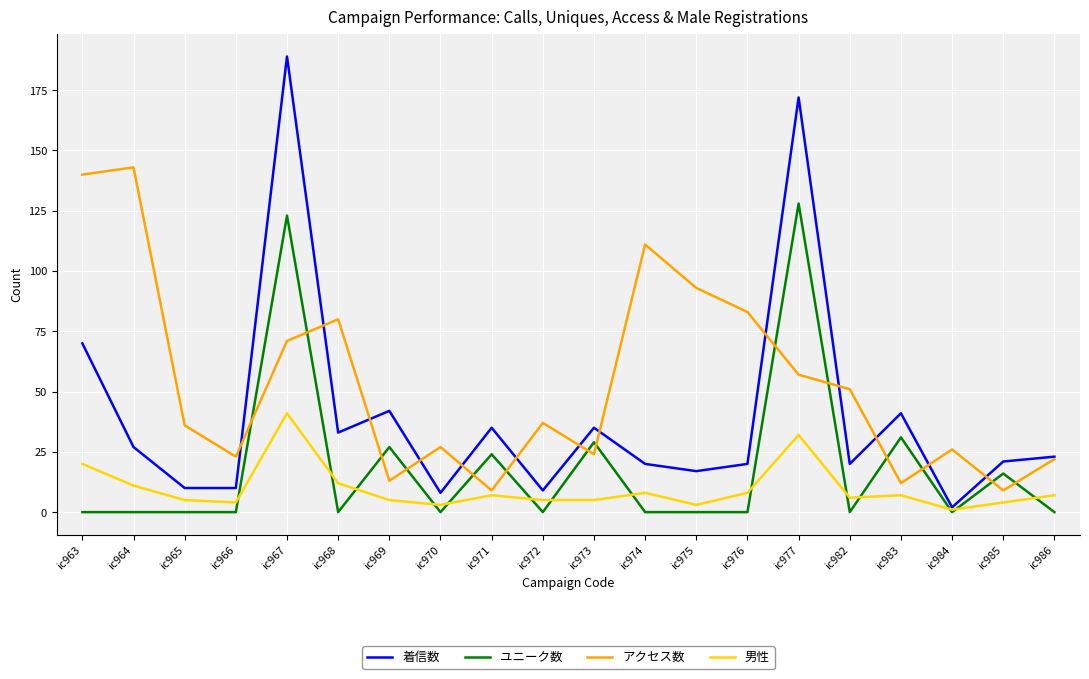

True or false: アクセス数 and 着信数 intersect in this chart.

True